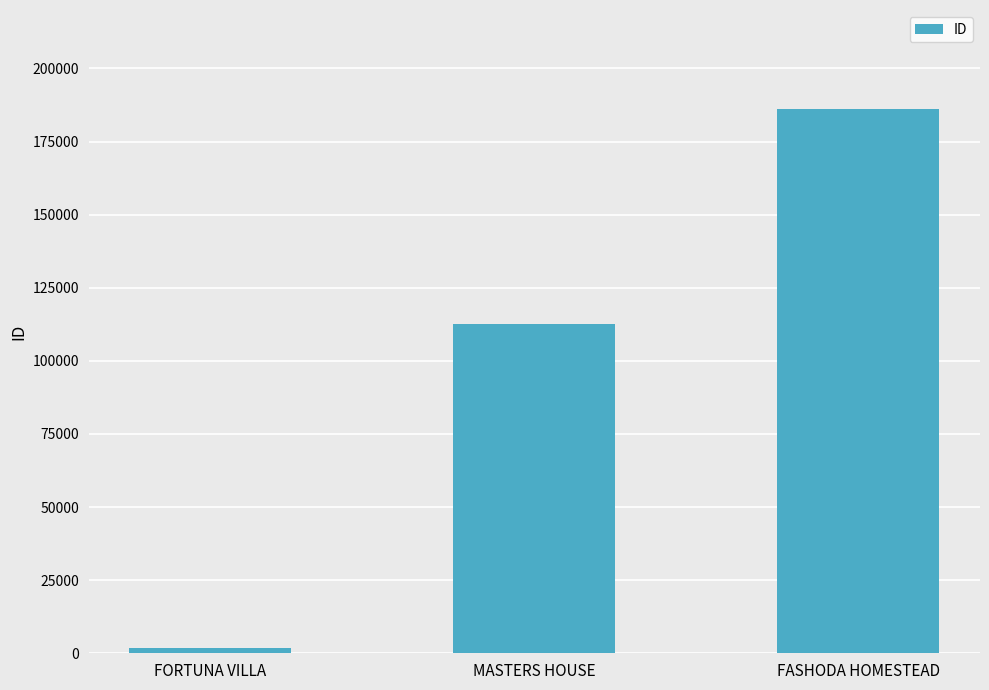

Count the number of data series in this chart.

1